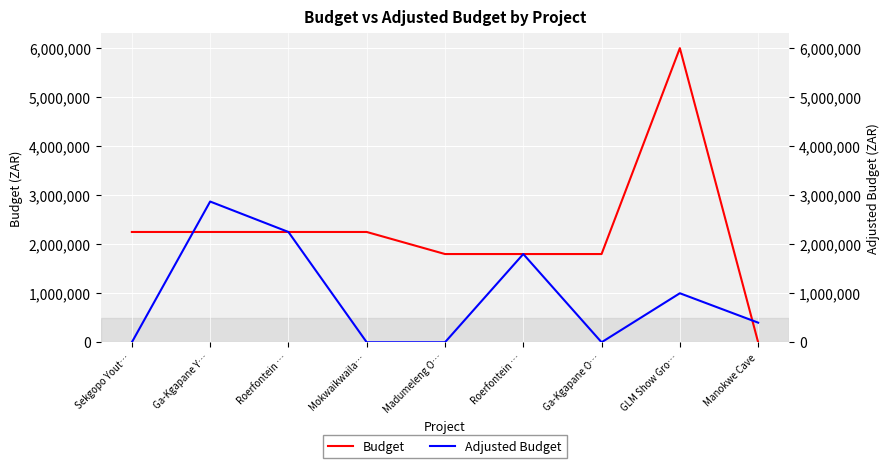

Which series has the largest total across all categories?

Budget